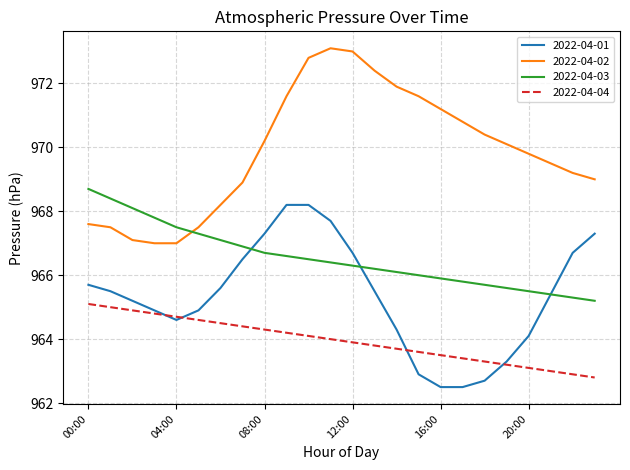

What is the difference between the second highest and second lowest values in the 2022-04-03 series?

3.1